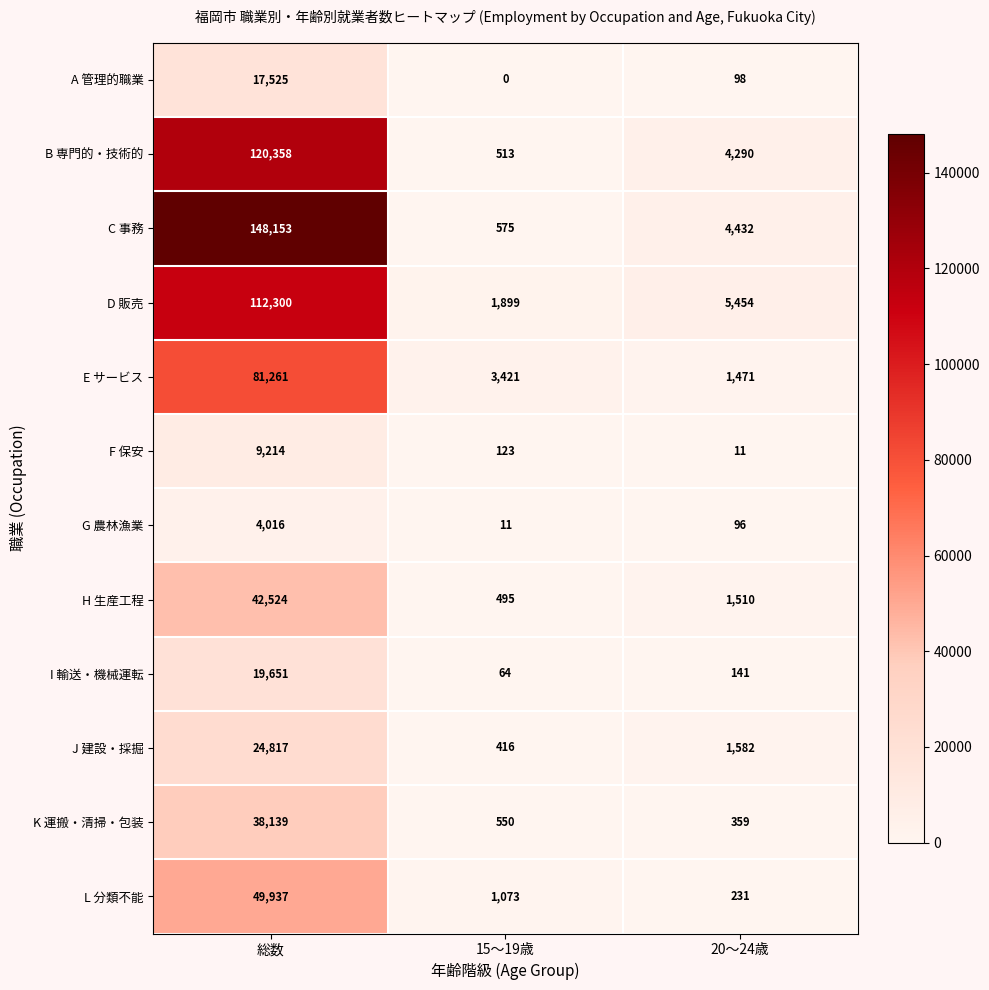

Where is D 販売 nearest to the value 57099?

20～24歳